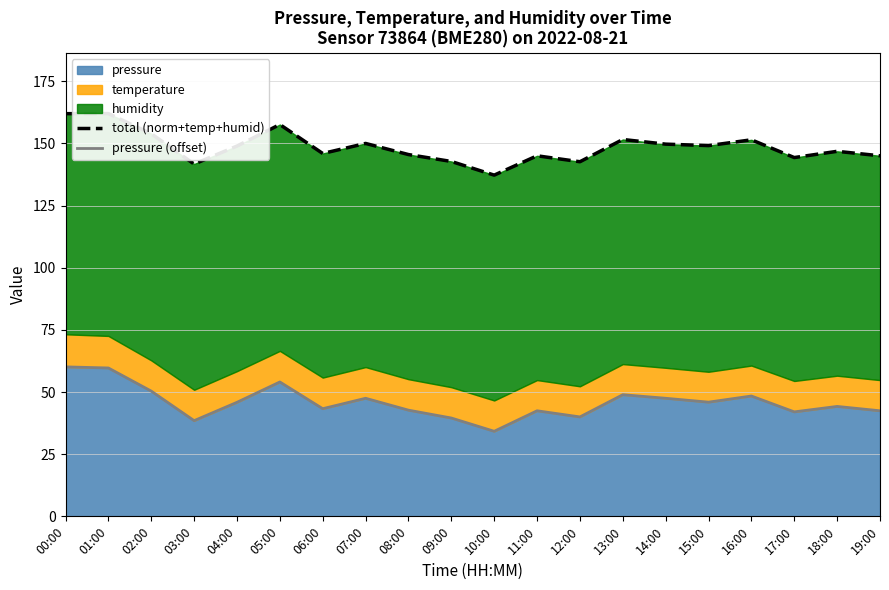

At which category does pressure (offset) reach its first local peak?

05:00